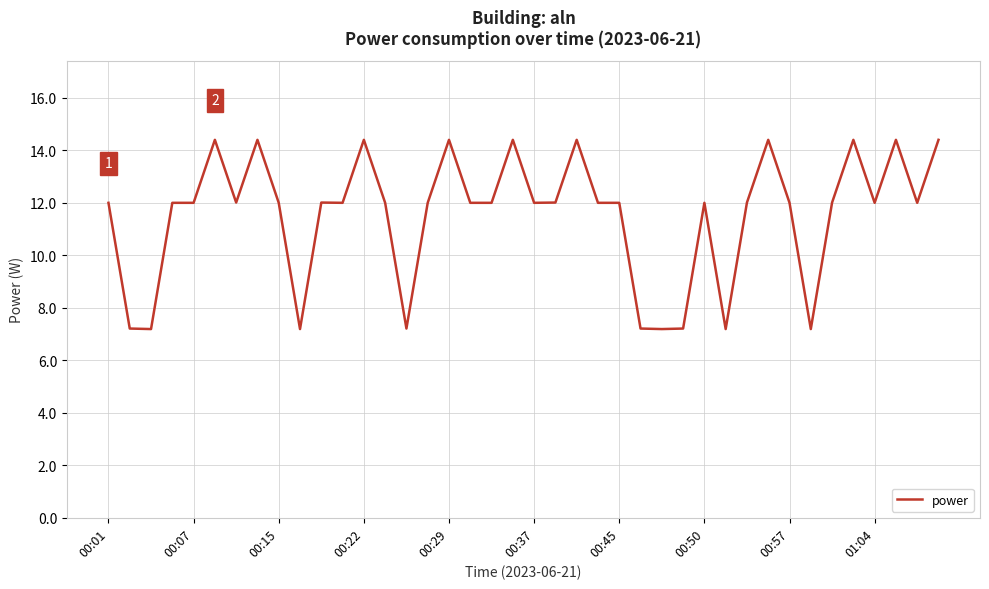

What is the greatest value displayed?

14.4